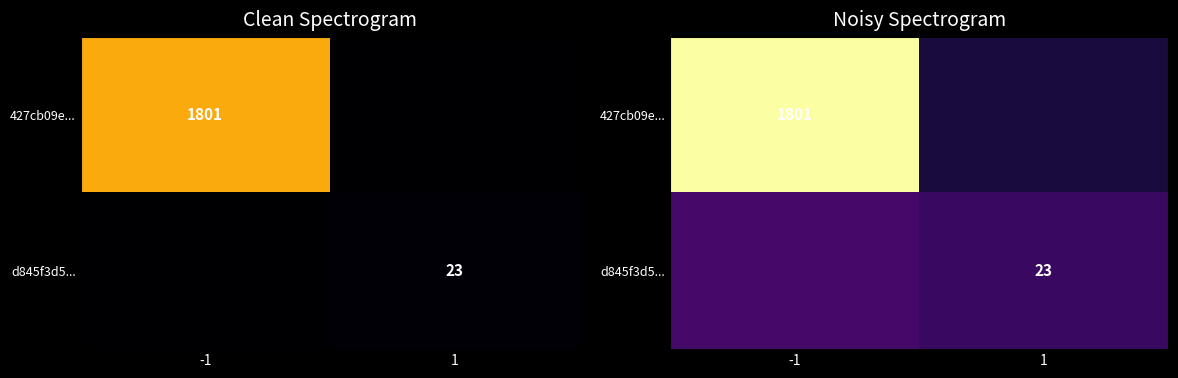

Which series has the largest range (max minus min)?

427cb09e...